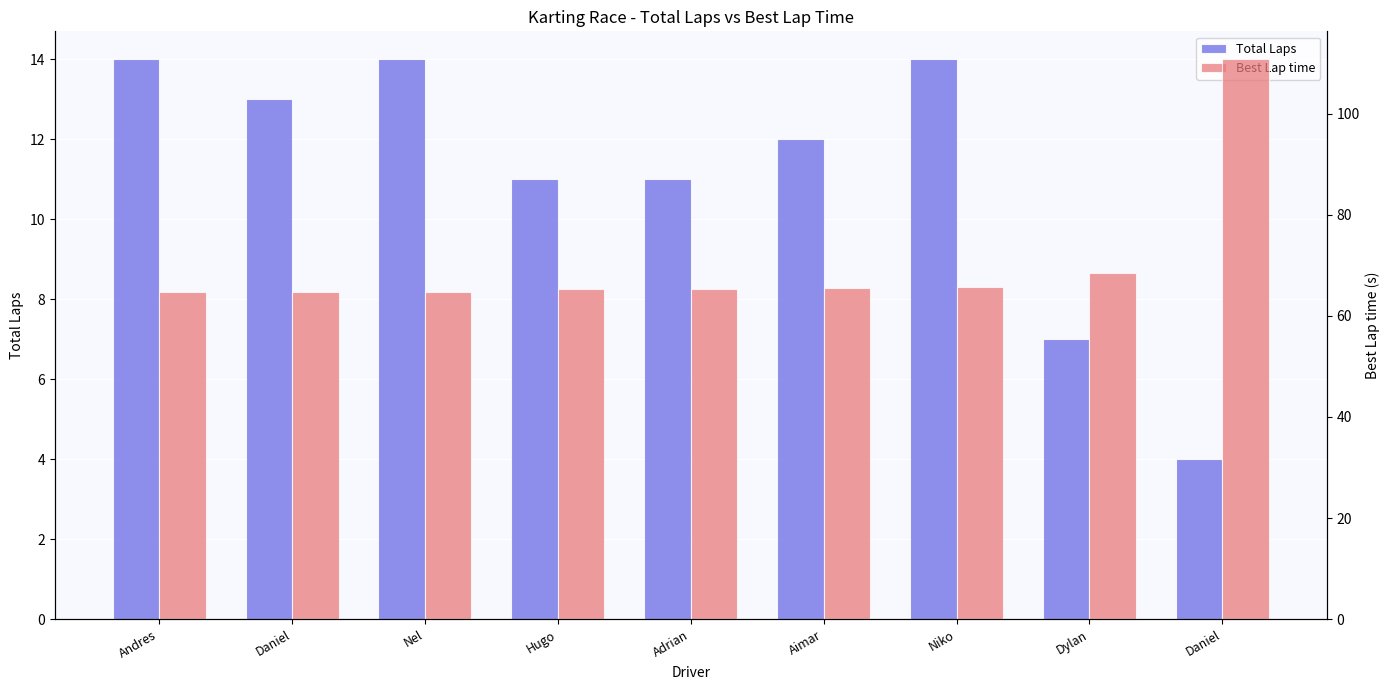

Rank the series at Dylan from lowest to highest value.

Total Laps, Best Lap time